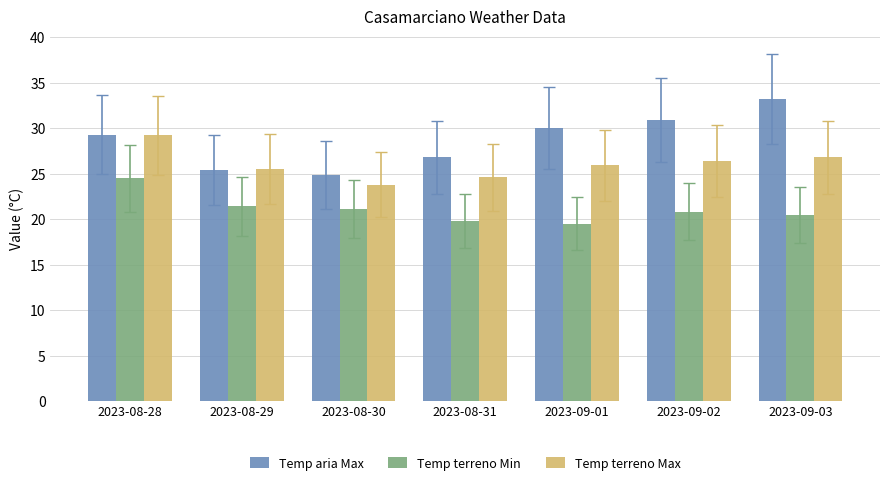

How many values in the Temp terreno Min series exceed 20?

5